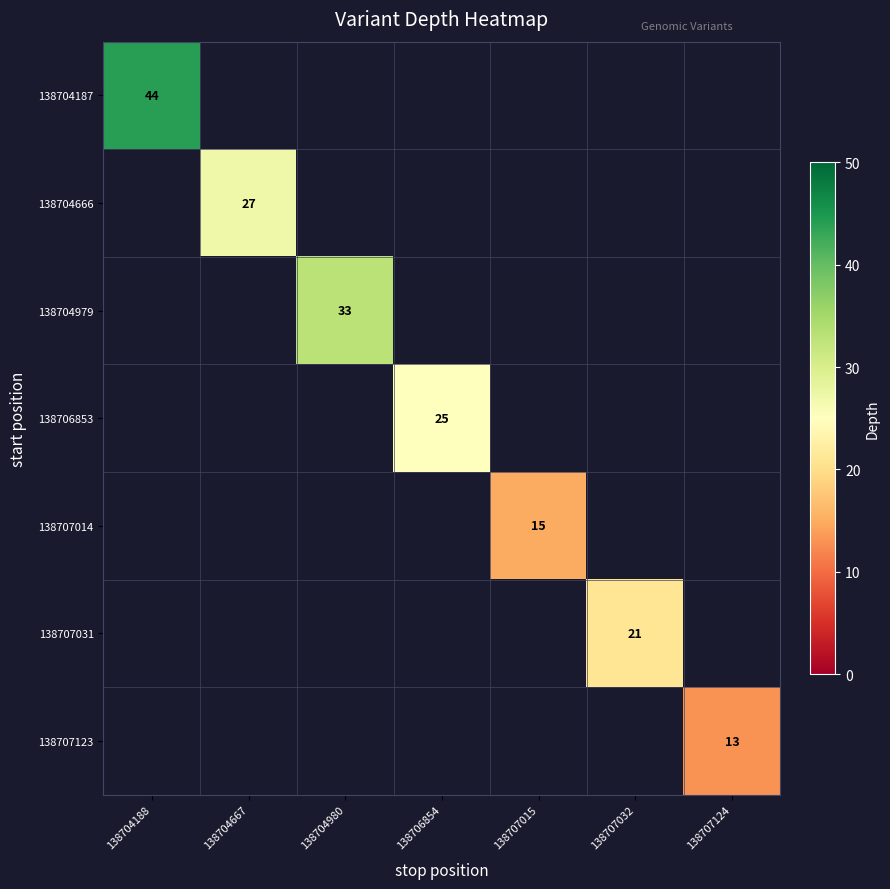

Is it true that 138704666 equals 27 at 138704667?

True